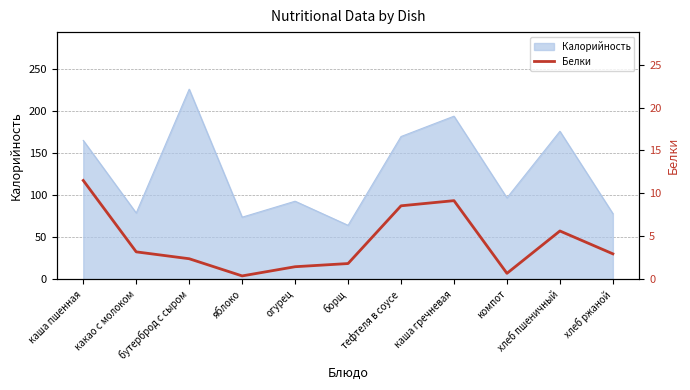

The chart shows a value of 1.5 at огурец. True or false?

True